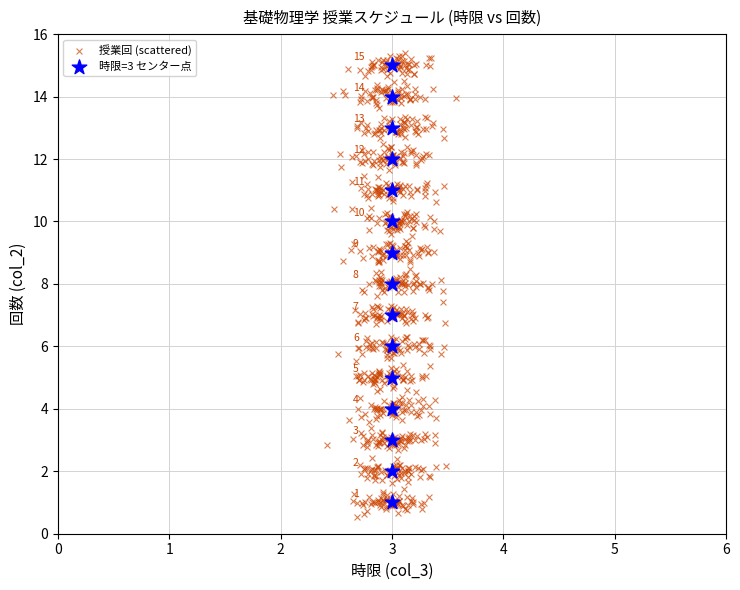

Which series has the widest spread of Y values?

授業回 (scattered)